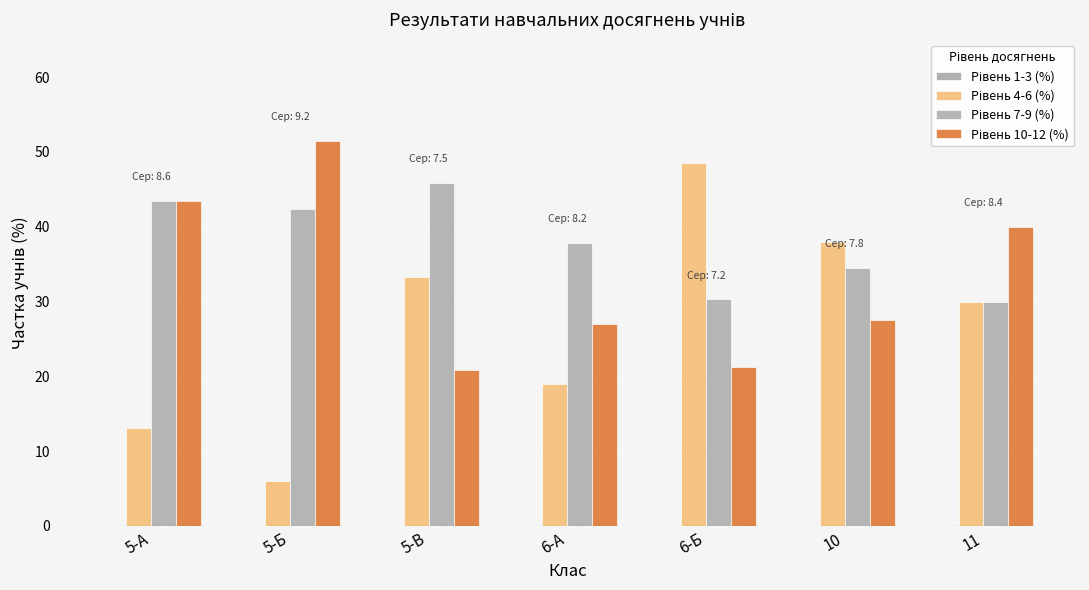

Which series has the largest total across all categories?

Рівень 7-9 (%)